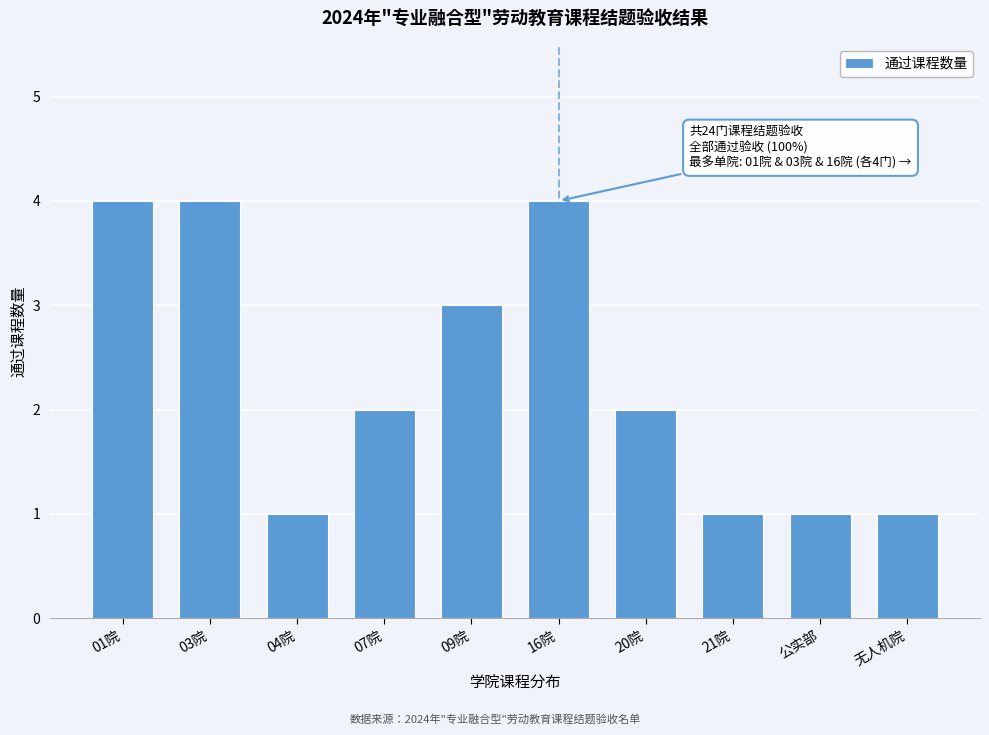

Reading left to right, list all the values displayed in this chart.

01院=4	03院=4	04院=1	07院=2	09院=3	16院=4	20院=2	21院=1	公实部=1	无人机院=1